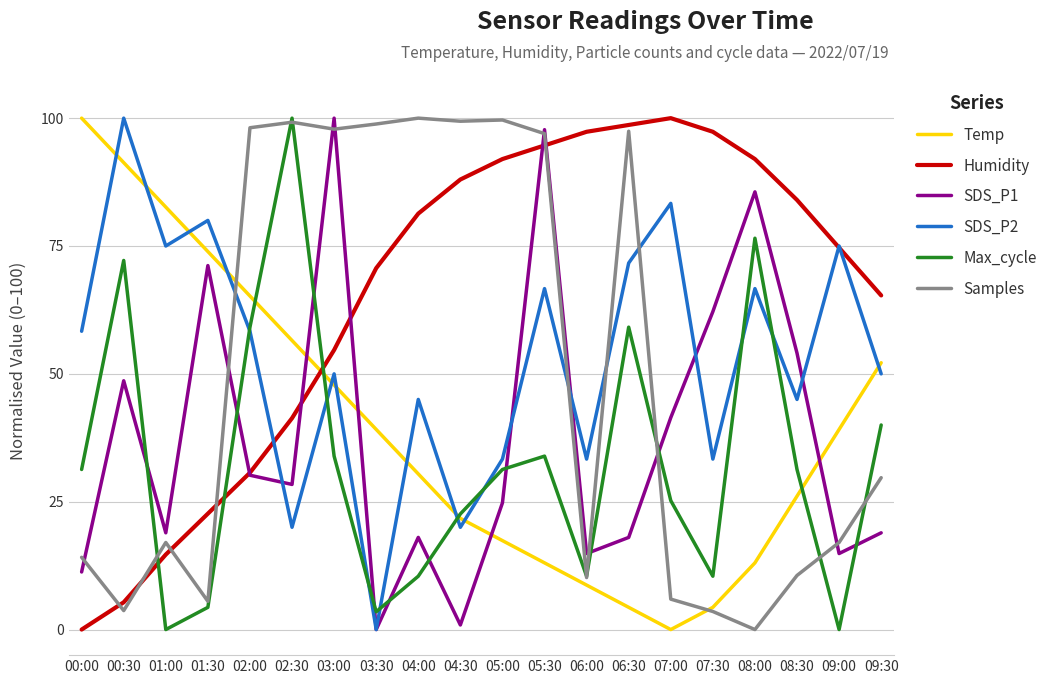

Which series has the largest total across all categories?

Humidity